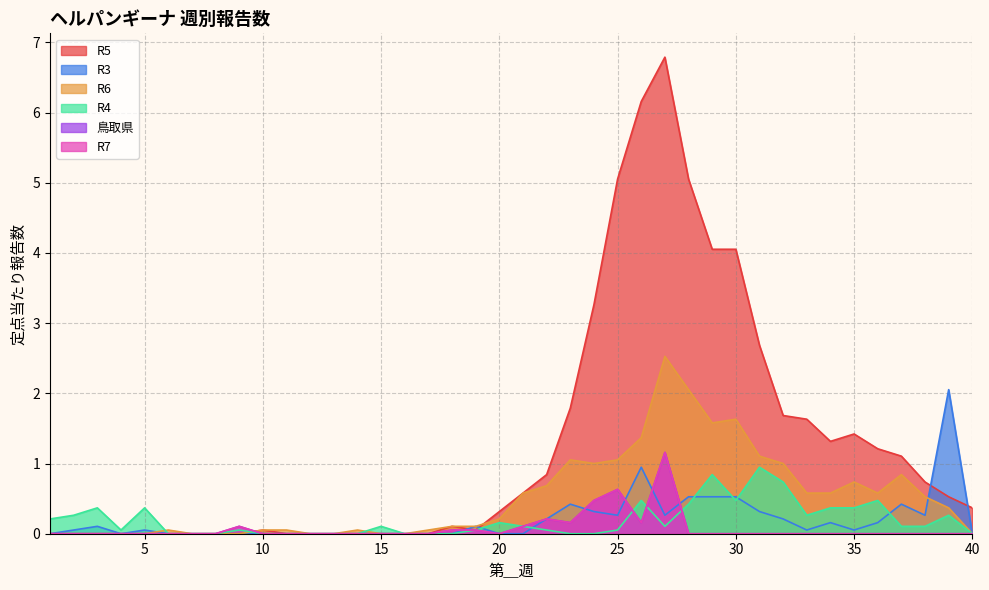

The value of R5 at 1 is 3.9. True or false?

False